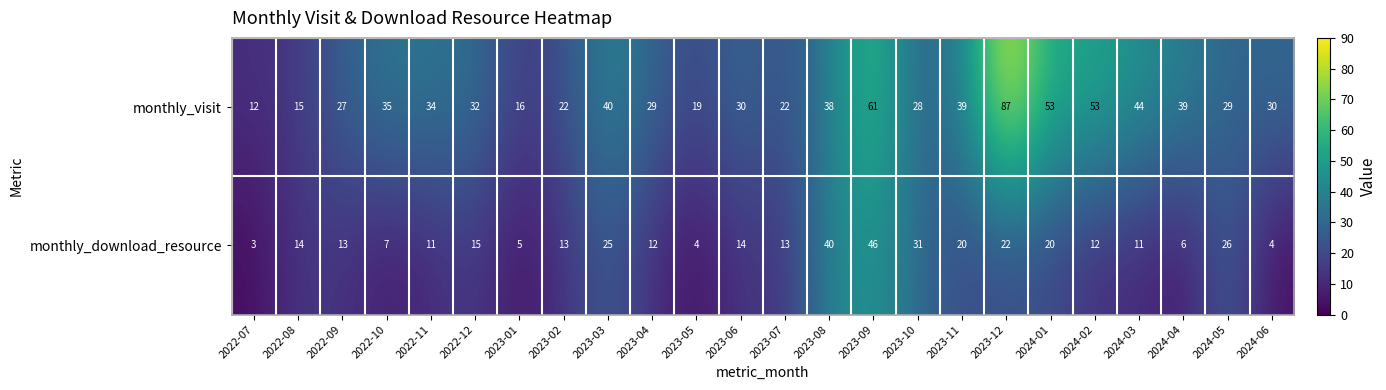

At 2022-09, list the series in order from largest to smallest.

monthly_visit, monthly_download_resource